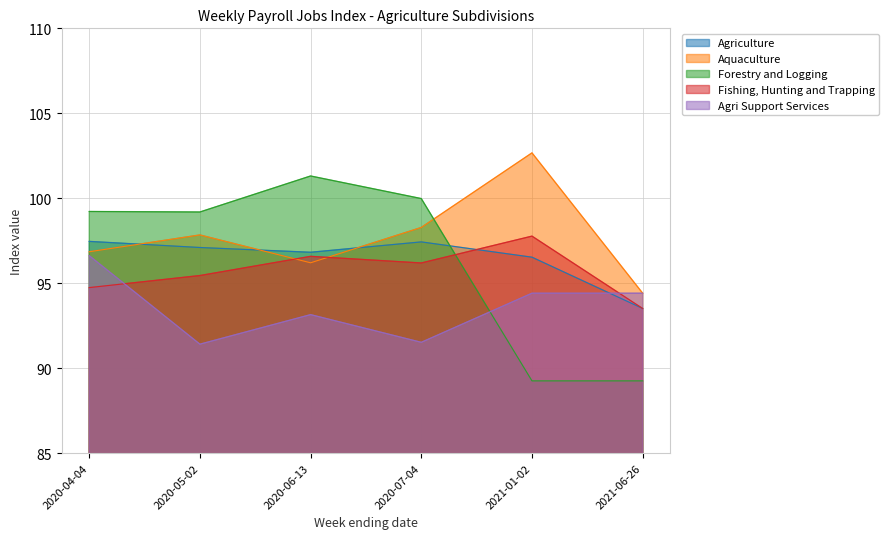

Reading right to left, list all the values displayed in this chart.

Agriculture: 93.5	96.5	97.4	96.8	97.1	97.5
Aquaculture: 94.4	102.7	98.3	96.2	97.8	96.8
Forestry and Logging: 89.2	89.2	100.0	101.3	99.2	99.2
Fishing, Hunting and Trapping: 93.5	97.8	96.2	96.6	95.5	94.7
Agri Support Services: 94.4	94.4	91.5	93.2	91.4	96.6